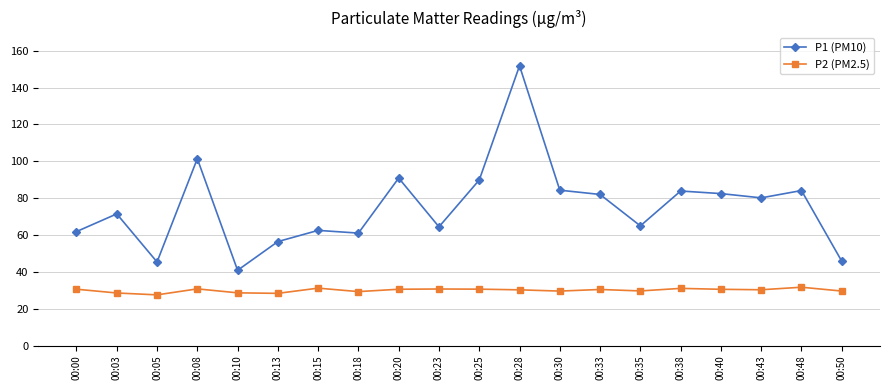

True or false: P2 (PM2.5) and P1 (PM10) cross at least once.

False